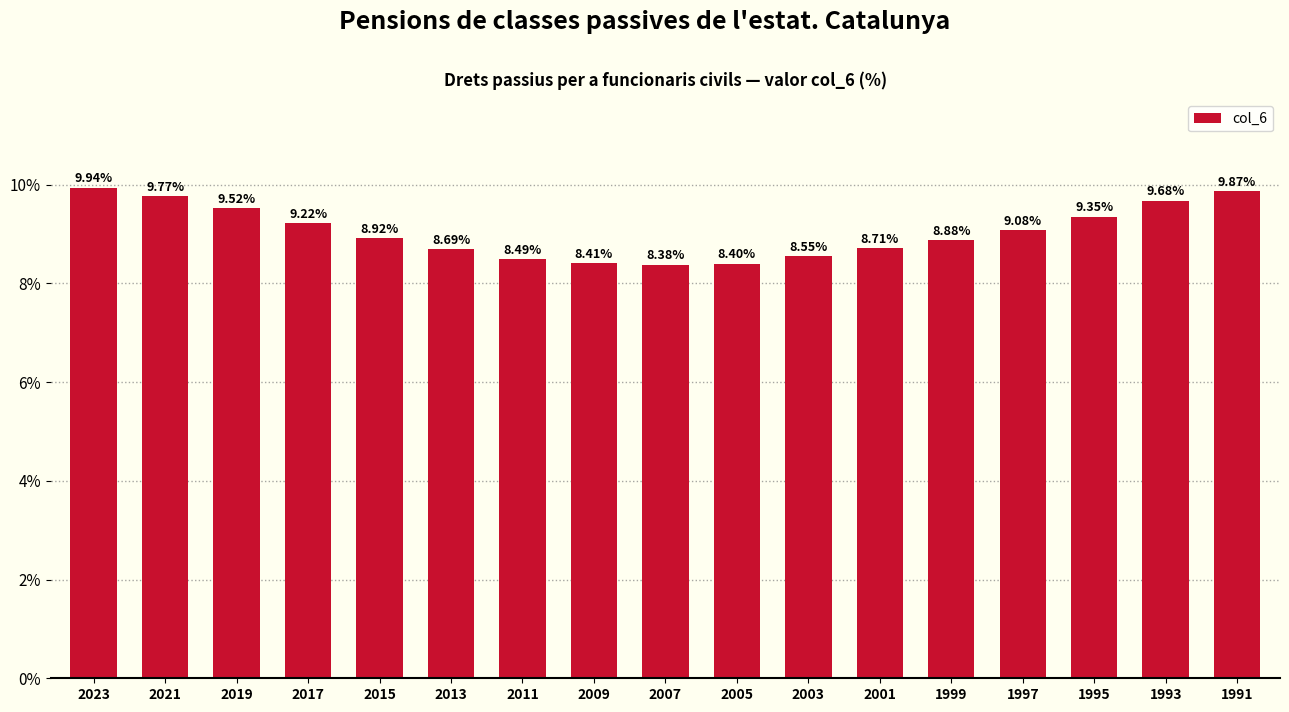

True or false: the data shows 9.5 at 2019.

True